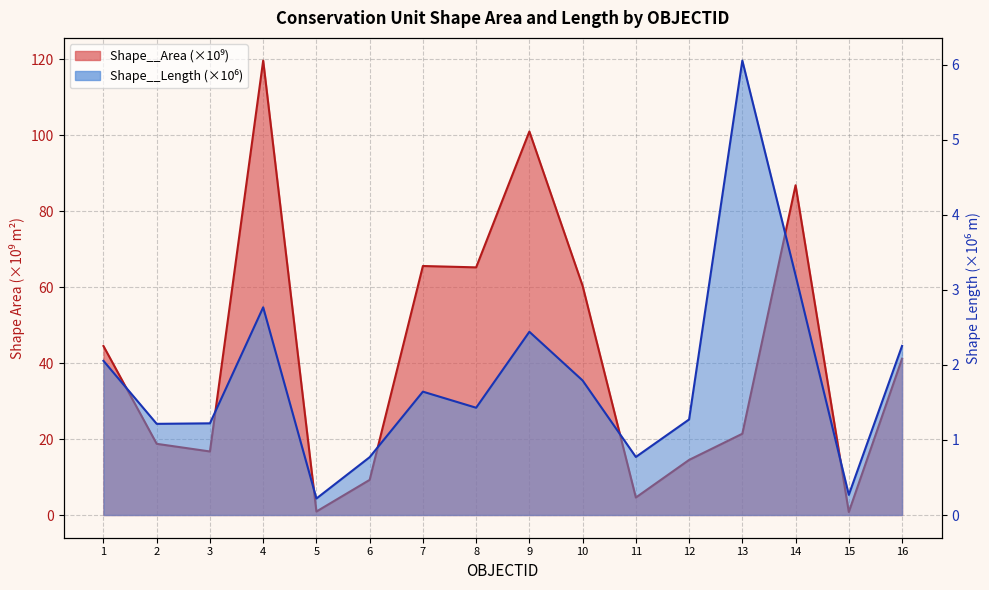

How many interior local valleys does the Shape__Area series have?

5